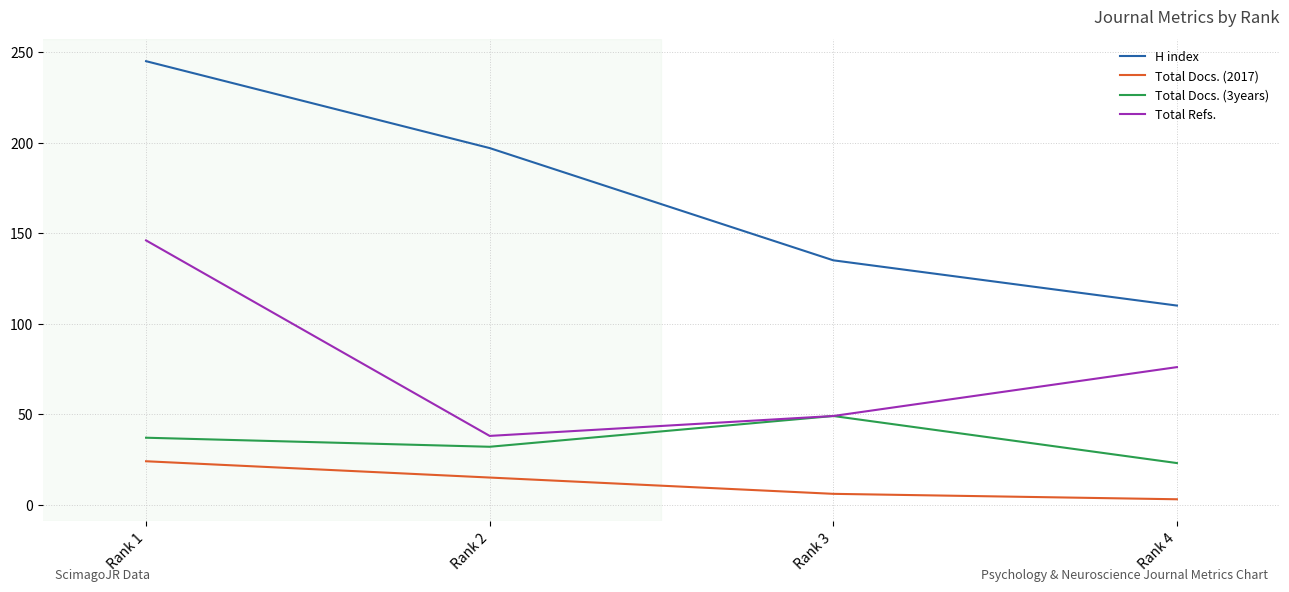

Rank the series at Rank 2 from highest to lowest value.

H index, Total Refs., Total Docs. (3years), Total Docs. (2017)